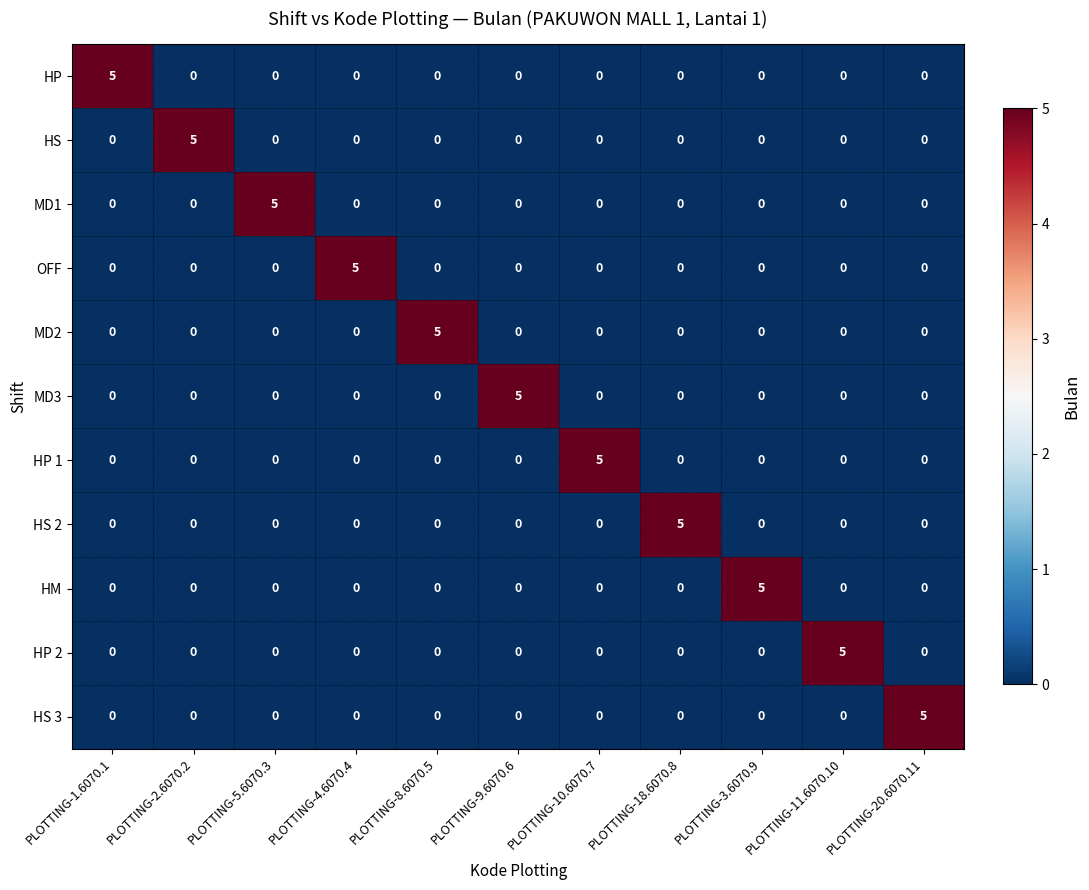

Read the MD3 value at PLOTTING-9.6070.6.

5